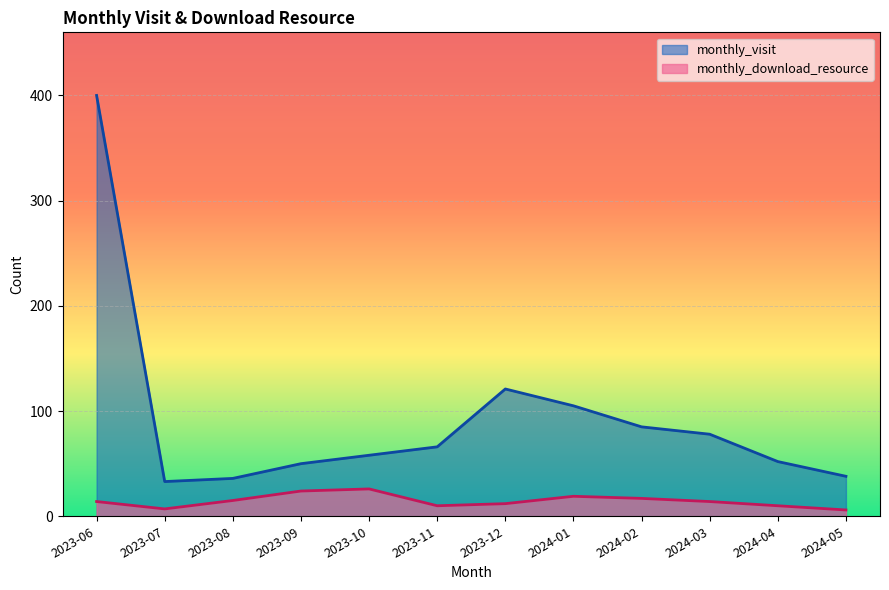

Between 2024-01 and 2023-10, which is larger?

2024-01